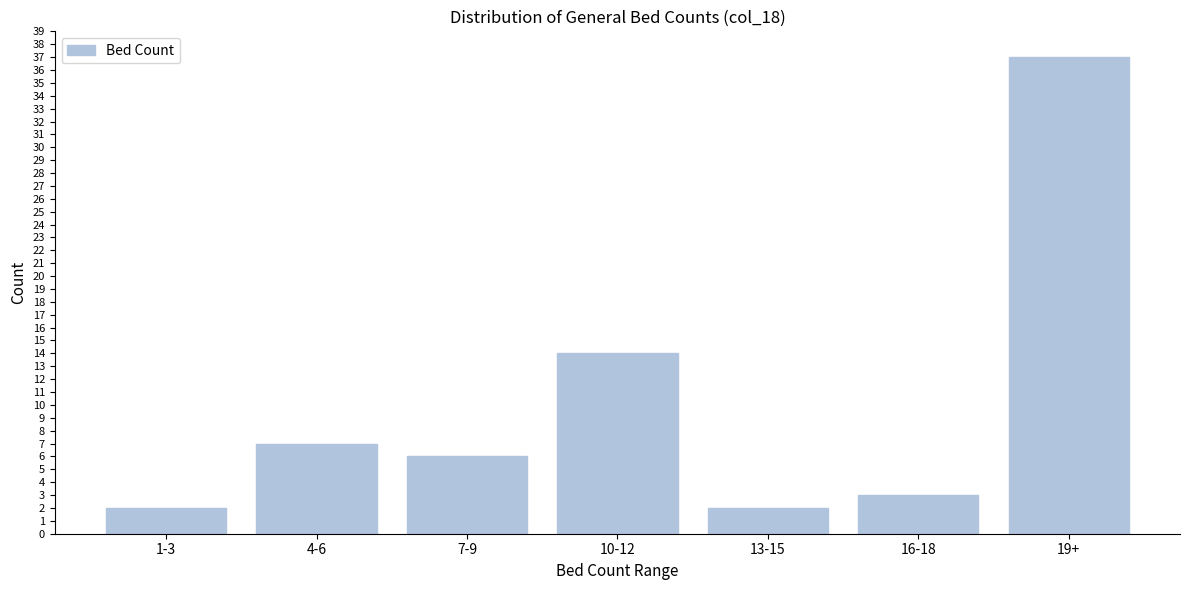

Reading left to right, list all the values displayed in this chart.

1-3=2	4-6=7	7-9=6	10-12=14	13-15=2	16-18=3	19+=37